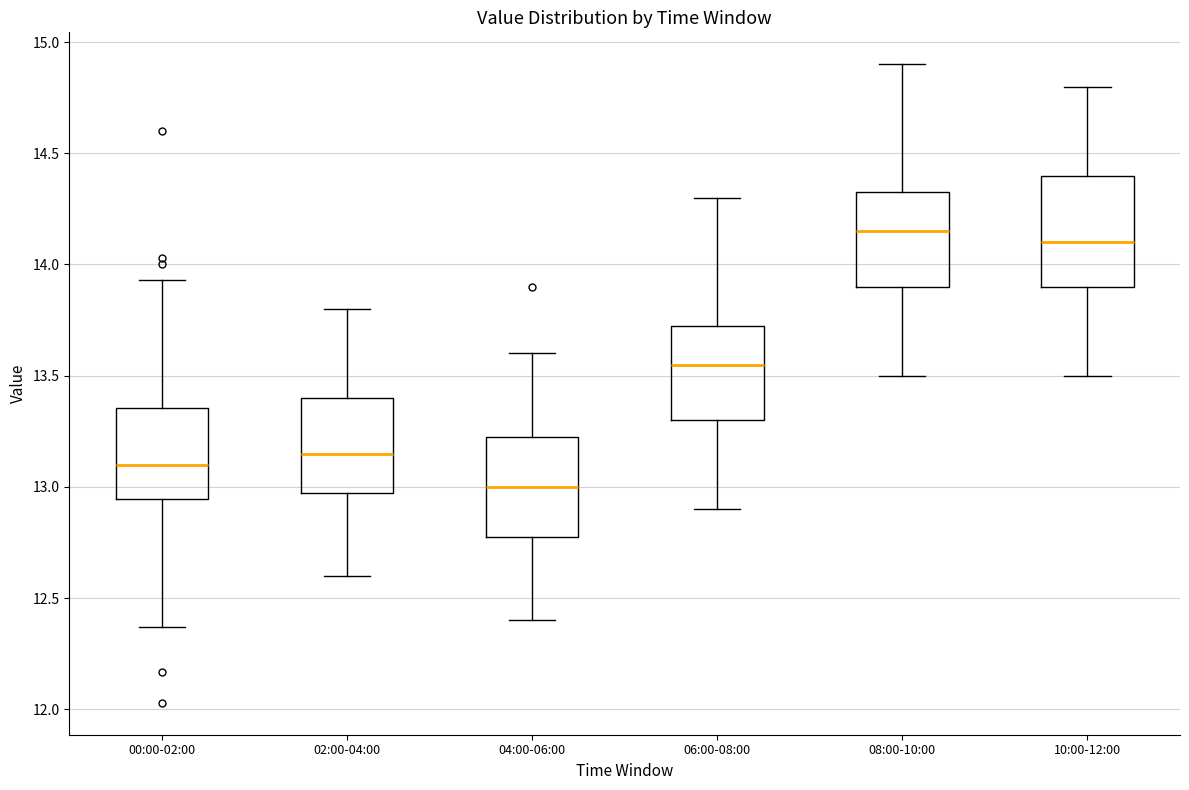

Where does the upper whisker of the box for 04:00-06:00 end on the y-axis? The values are not printed on the chart, so give them approximately, as read against the axis.

13.60